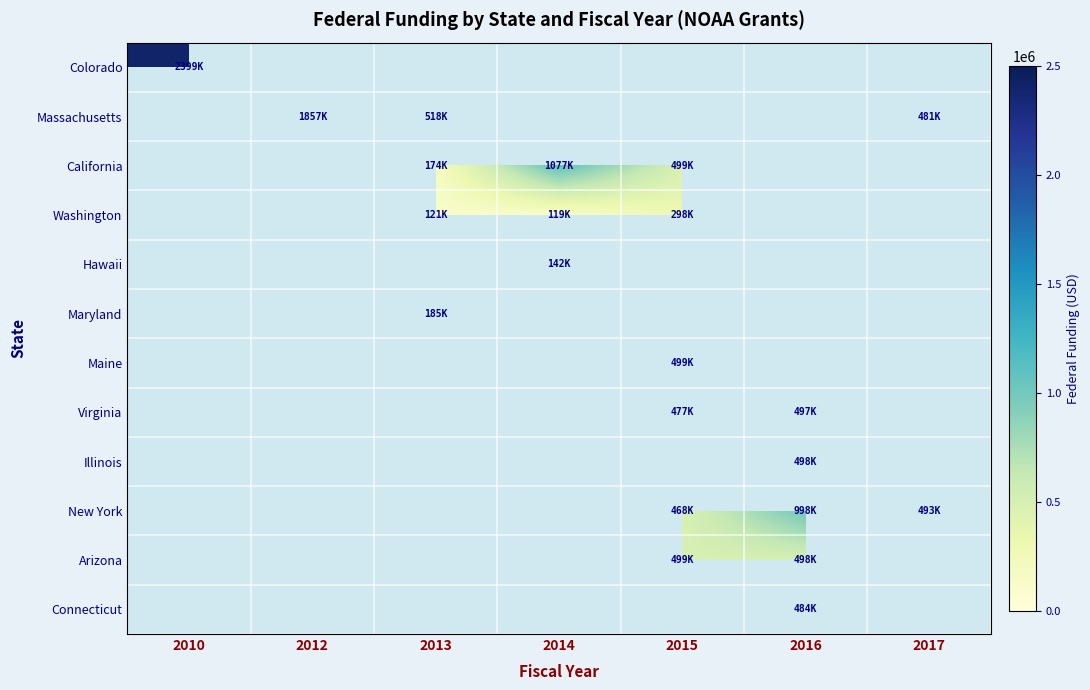

The value of California at 2014 is 1077383.0. True or false?

True